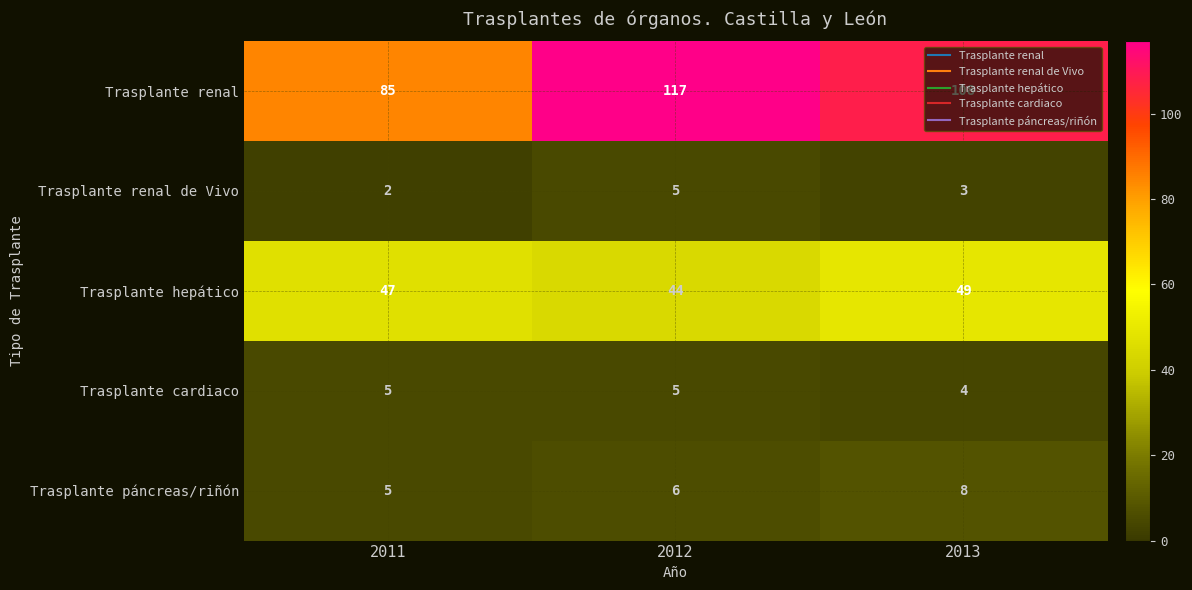

What is the difference between the second highest and minimum values in the Trasplante renal series?

23